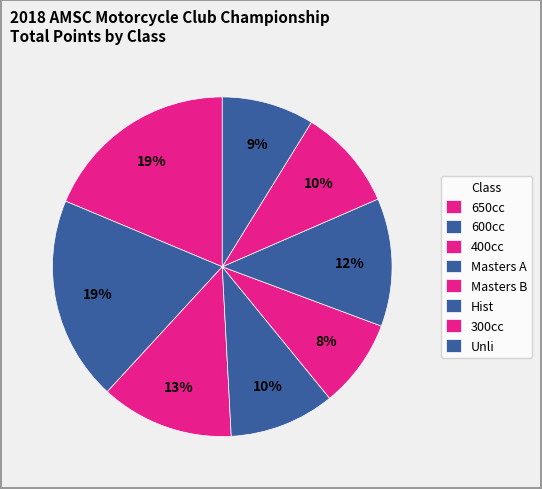

Count the number of slices in the pie.

8